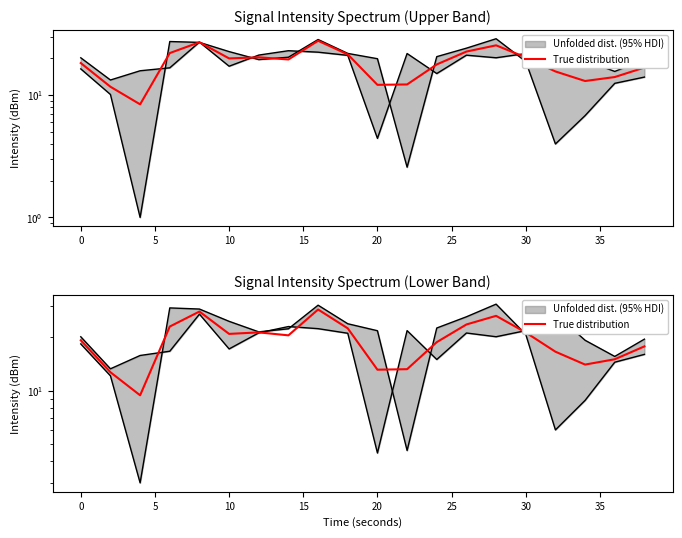

The value at 15 is 28.0. True or false?

True